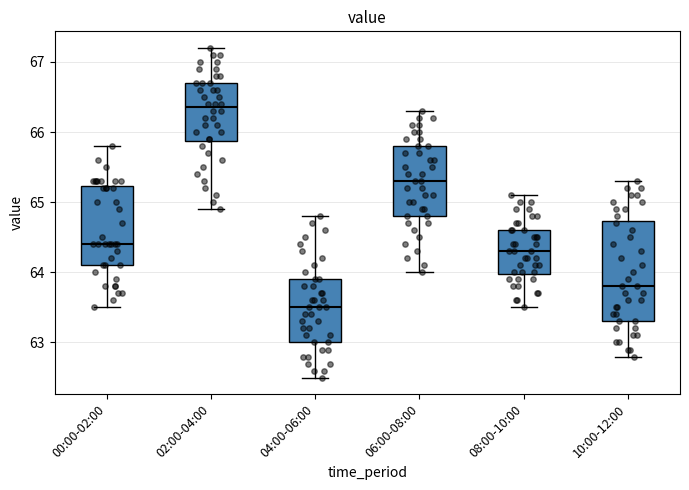

Which box's median line is the lowest?

04:00-06:00